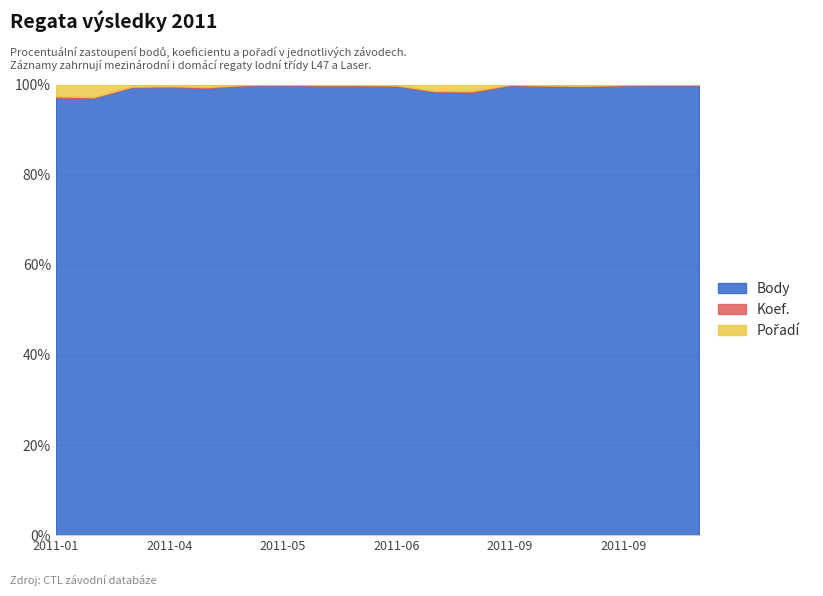

Is the value of Pořadí at 2011-10-28 greater than the value of Koef. at 2011-05-06?

No